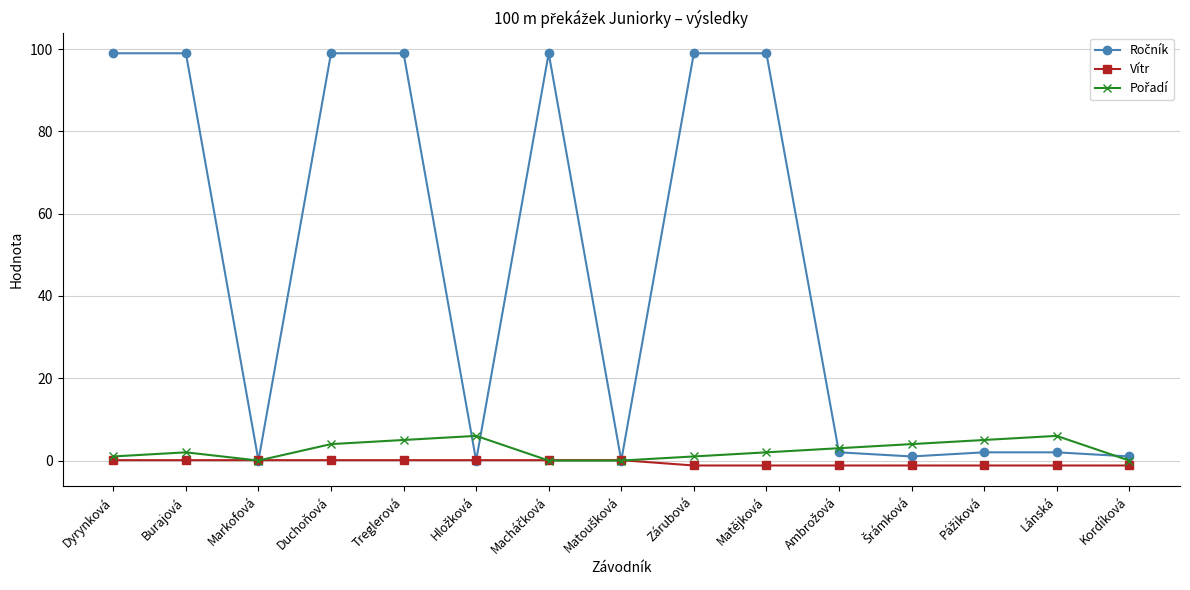

What is the label of the 2nd point from the right?

Lánská